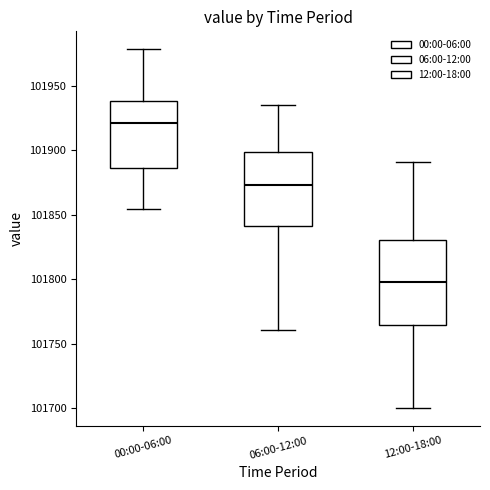

Where is the lower edge of the box for 12:00-18:00 on the y-axis? The values are not printed on the chart, so give them approximately, as read against the axis.

101765